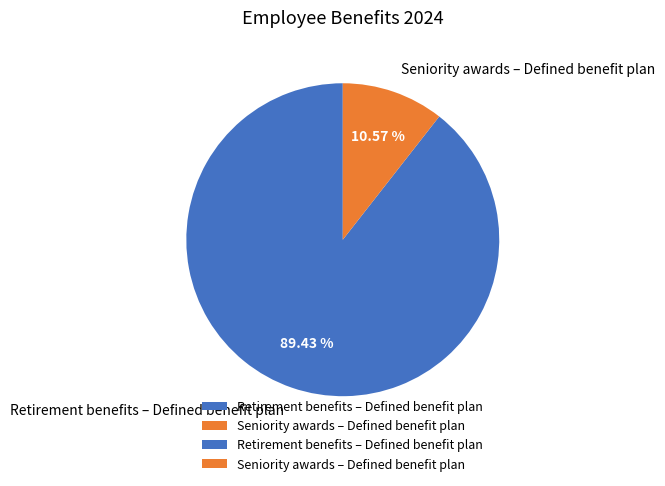

Which slice represents more than half of the pie?

Retirement benefits – Defined benefit plan